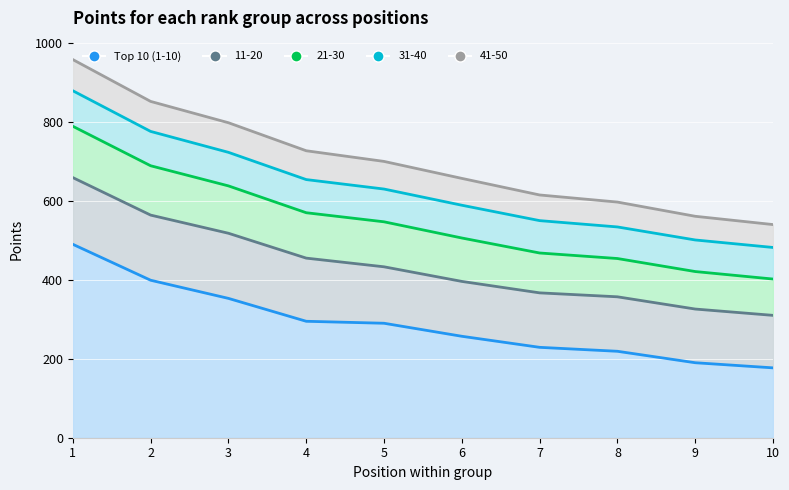

What is the sum of all 11-20 values?

1486